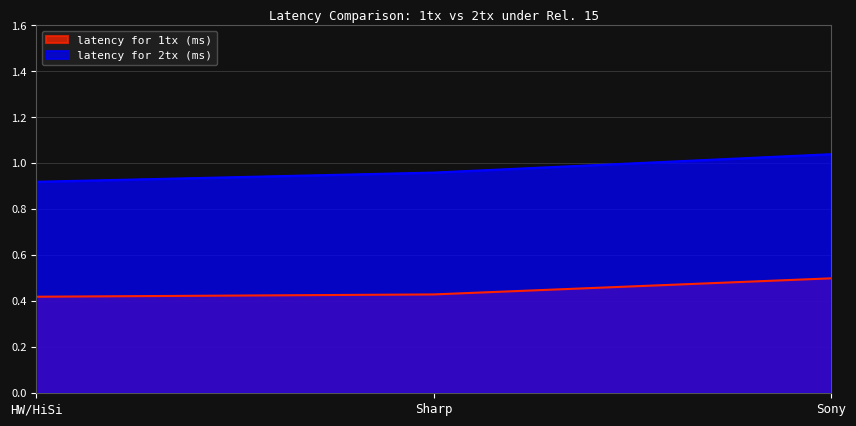

Reading left to right, transcribe all the data shown in this chart.

latency for 1tx (ms): HW/HiSi=0.4	Sharp=0.4	Sony=0.5
latency for 2tx (ms): HW/HiSi=0.9	Sharp=1.0	Sony=1.0